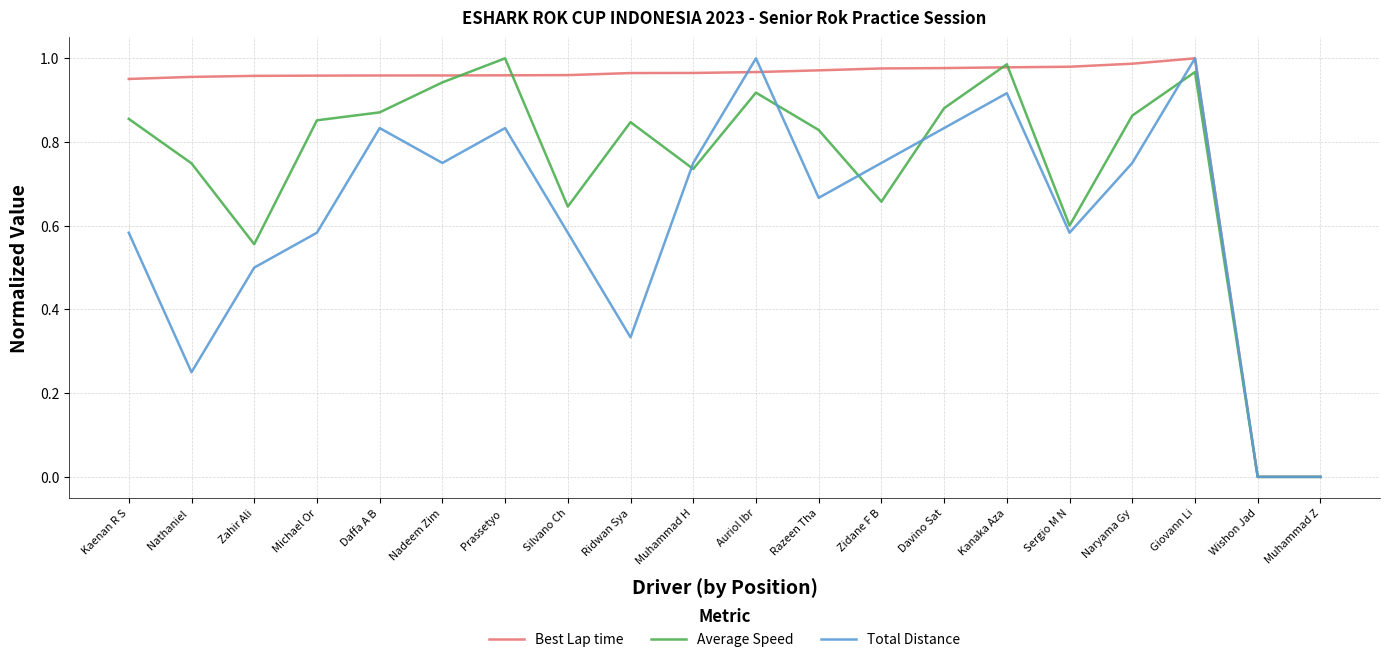

What is the sum of all Average Speed values?

14.8